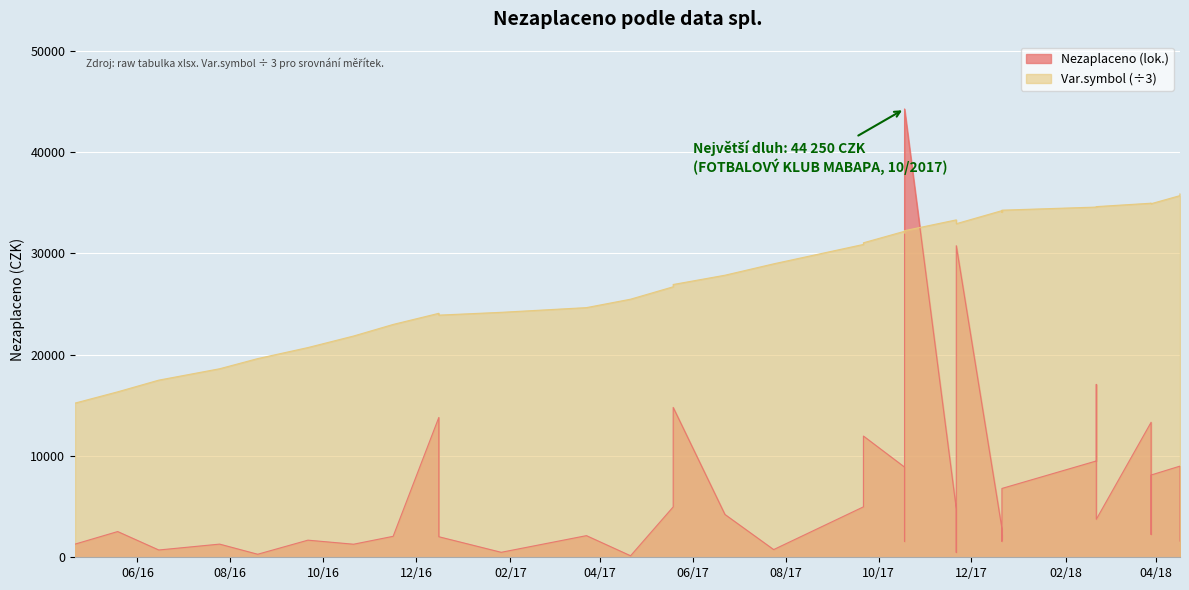

Is the value of Var.symbol at 2018-03-29 greater than the value of Nezaplaceno (lok.) at 2016-09-21?

Yes